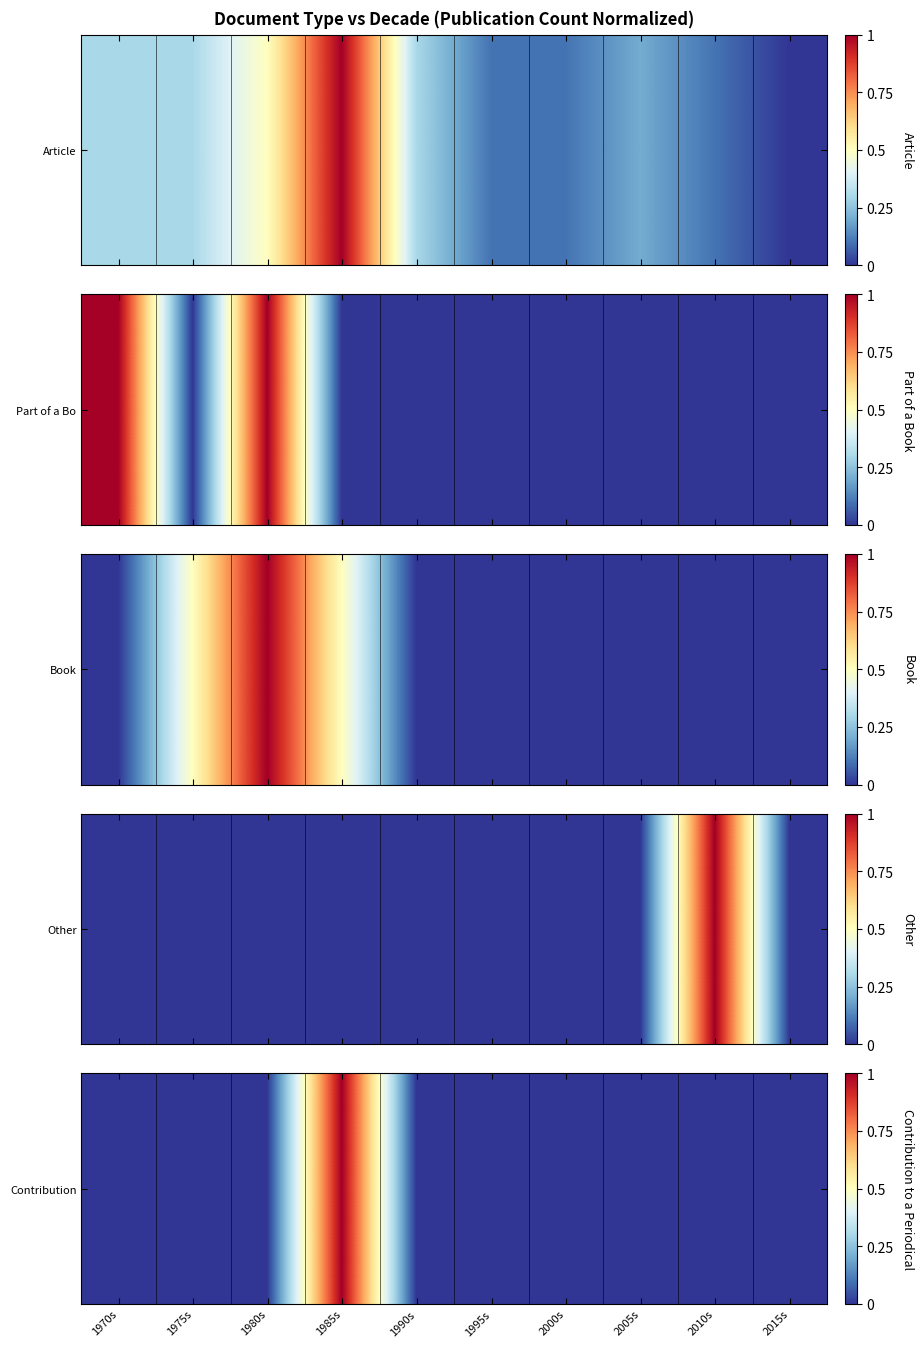

How many values are between 0 and 1?

10